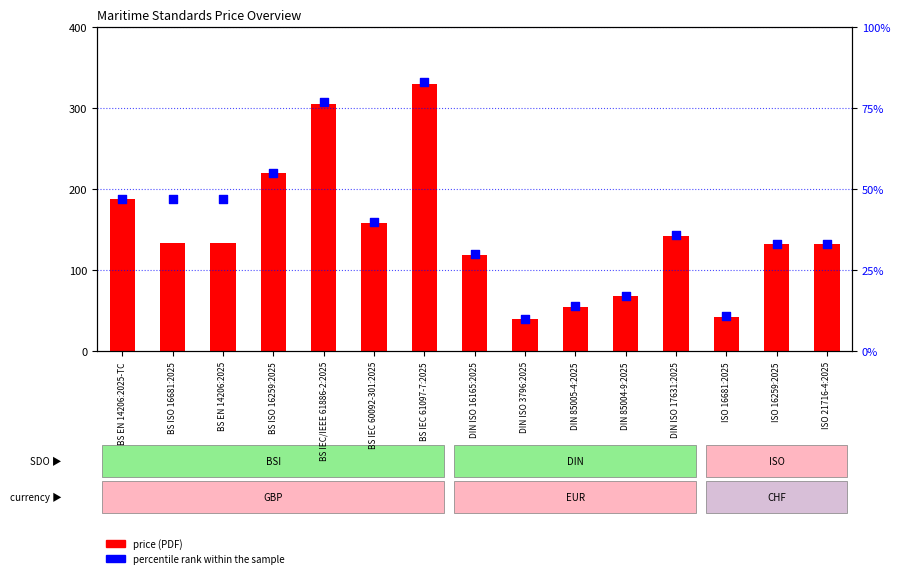

Which series contains the highest Y value?

price (PDF)